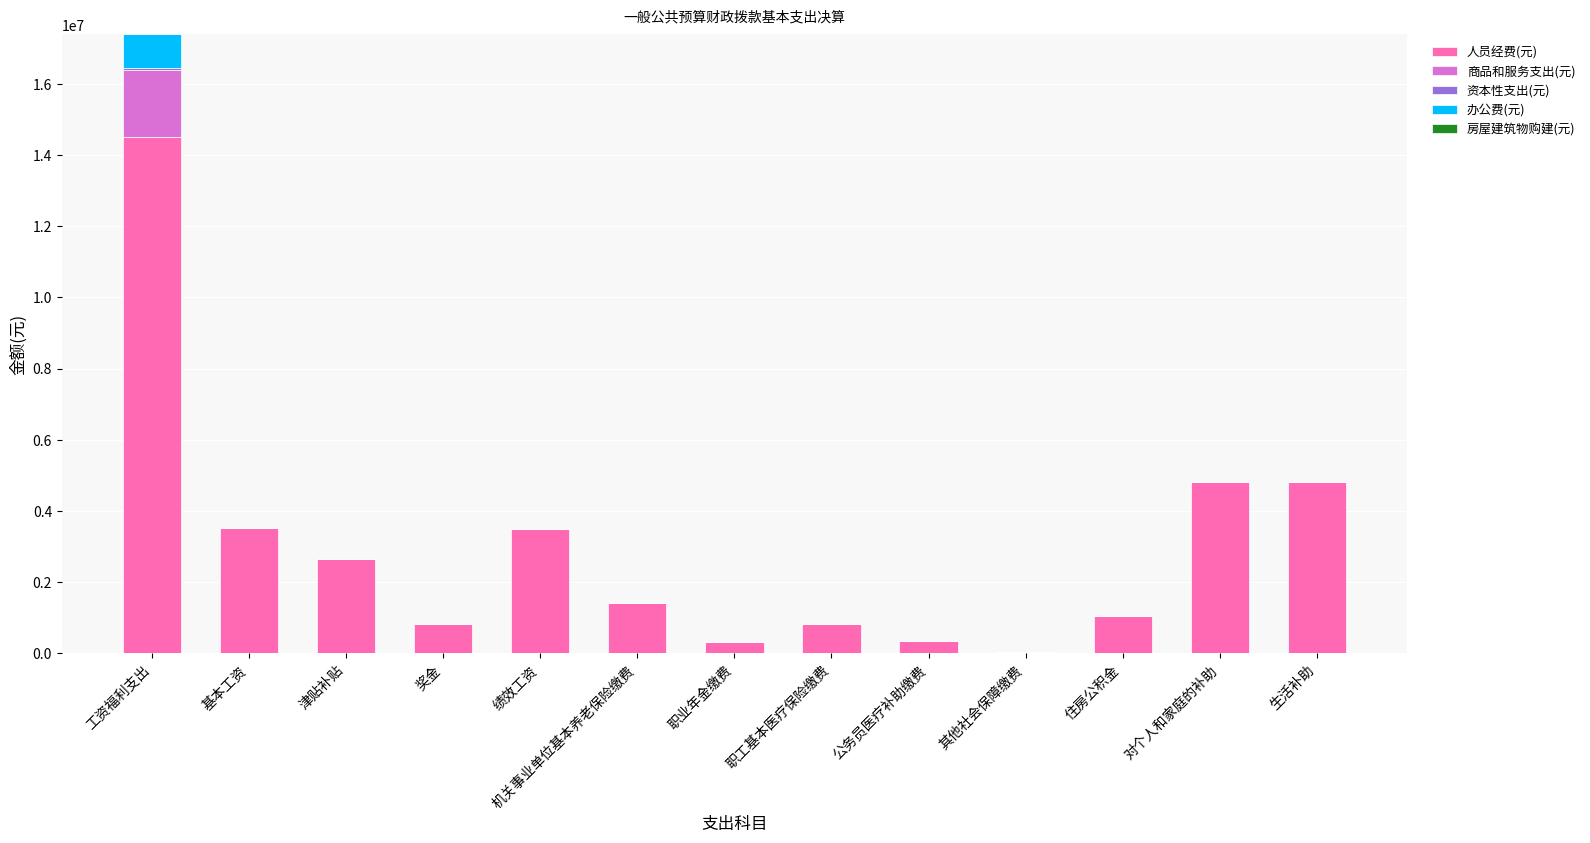

Does the chart contain stacked bars?

Yes